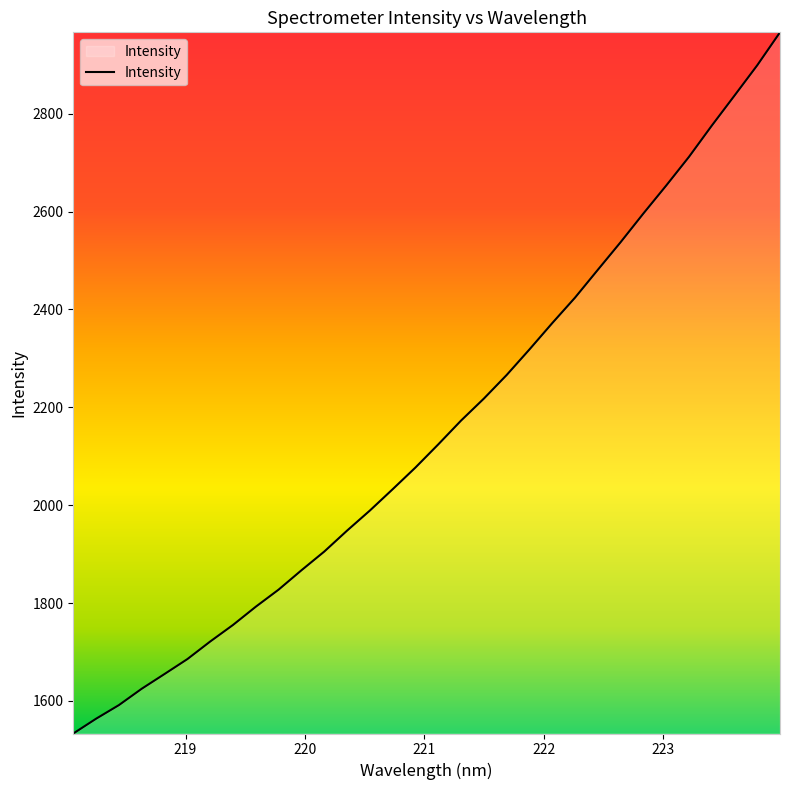

What is the difference between the maximum and minimum values?

1432.9